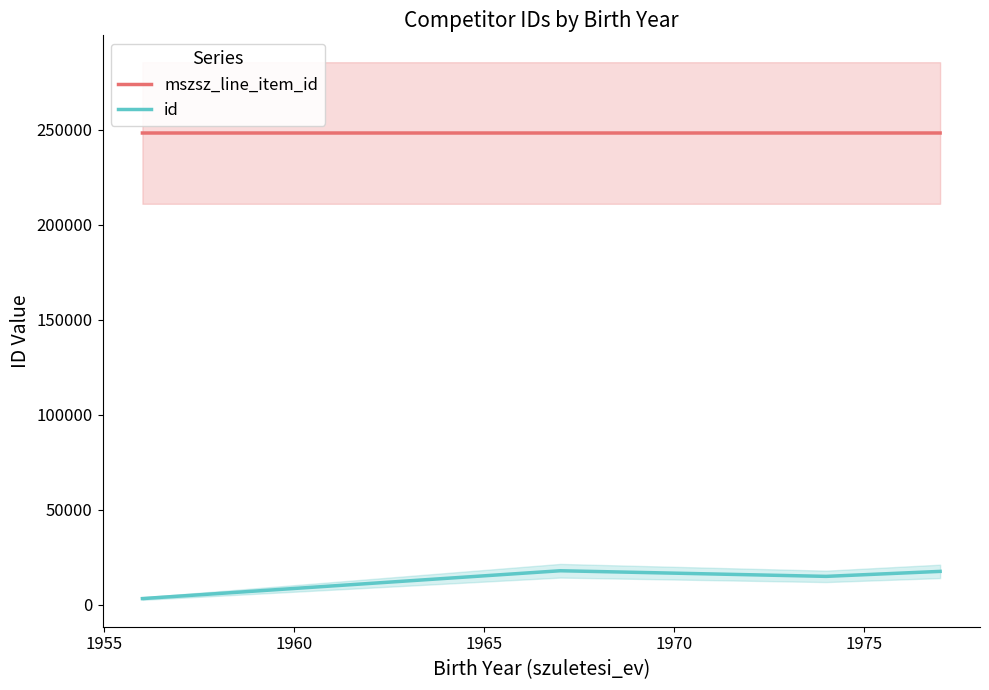

True or false: mszsz_line_item_id and id intersect in this chart.

False